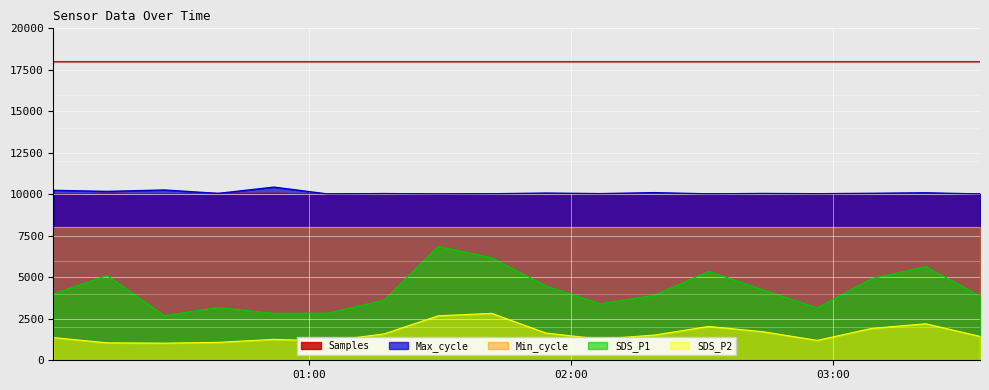

At 2022/06/17 03:21:10, list the series in order from smallest to largest.

SDS_P2, SDS_P1, Samples, Max_cycle